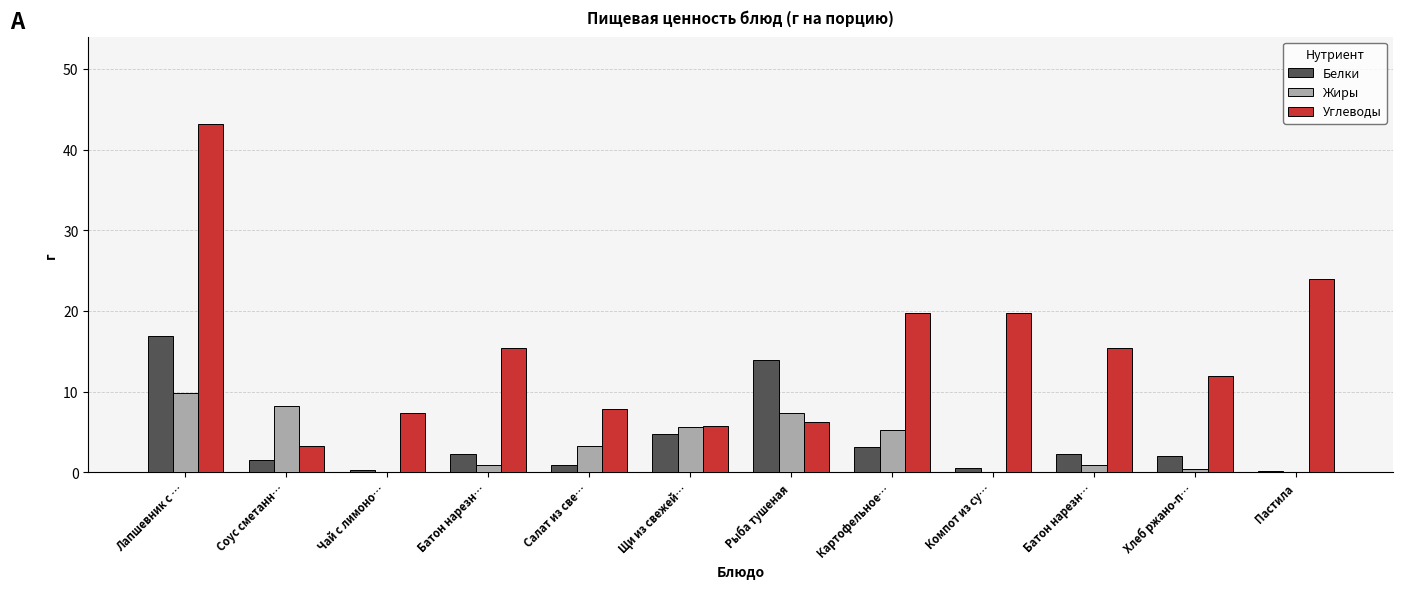

Which label corresponds to the largest value in the chart?

Лапшевник с …